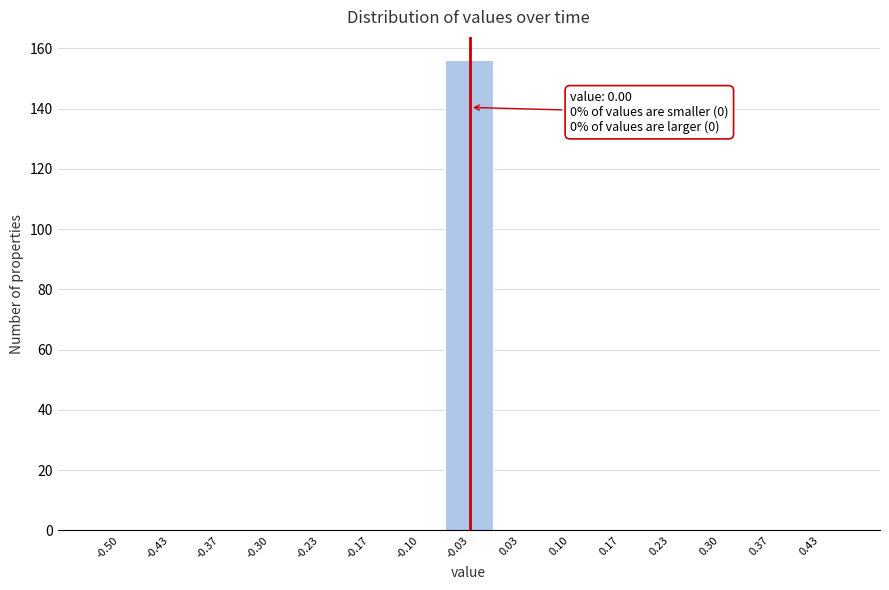

Reading left to right, list all the values displayed in this chart.

-0.50=0	-0.43=0	-0.37=0	-0.30=0	-0.23=0	-0.17=0	-0.10=0	-0.03=156	0.03=0	0.10=0	0.17=0	0.23=0	0.30=0	0.37=0	0.43=0